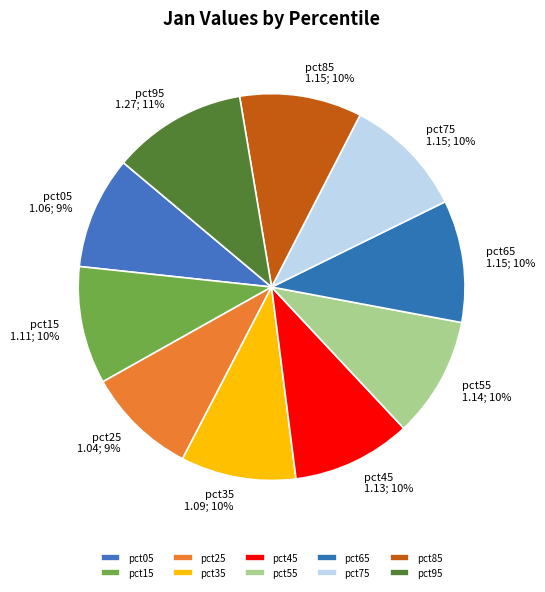

Is it true that pct85 is 4% of the pie?

False